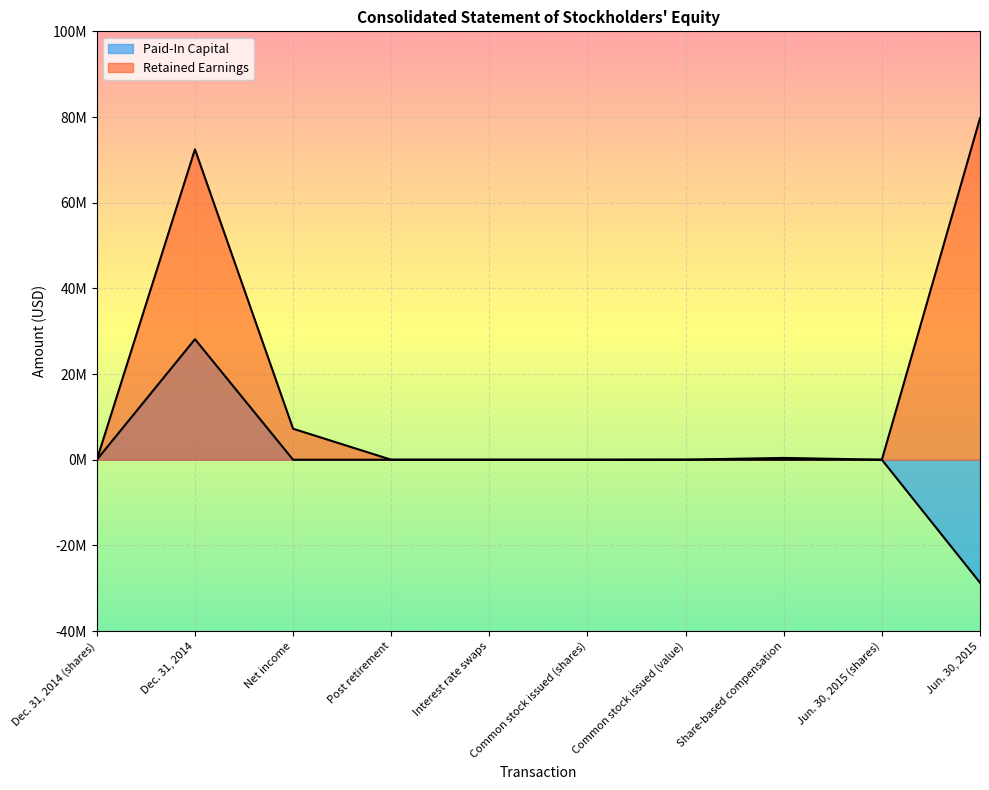

True or false: Retained Earnings has more than 1 interior local peaks.

False